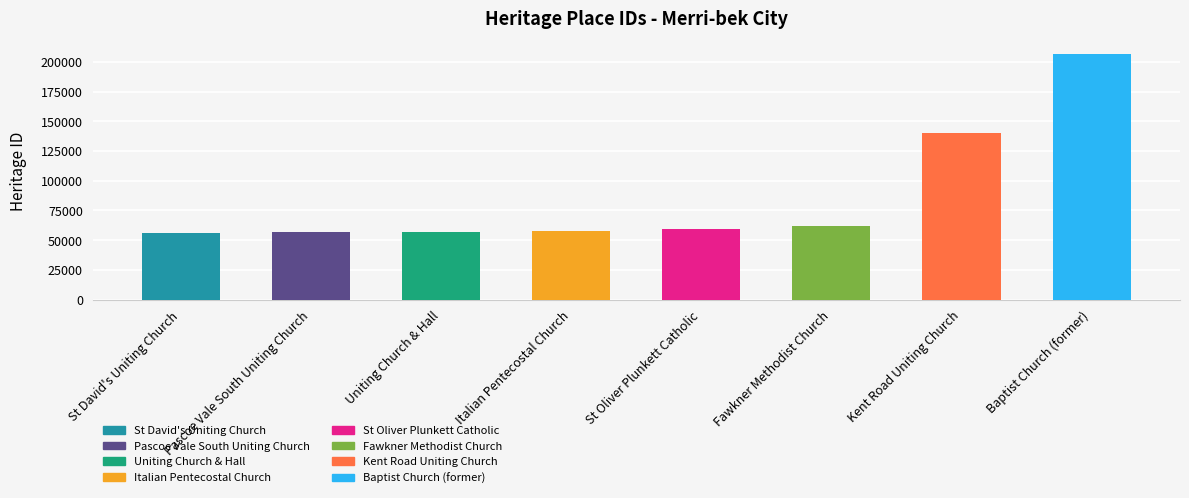

True or false: the data shows 59033 at St Oliver Plunkett Catholic.

True